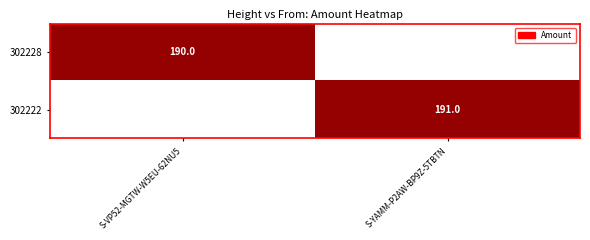

The 302222 series shows 314 at S-YAMM-P2AW-BP9Z-5TBTN. True or false?

False